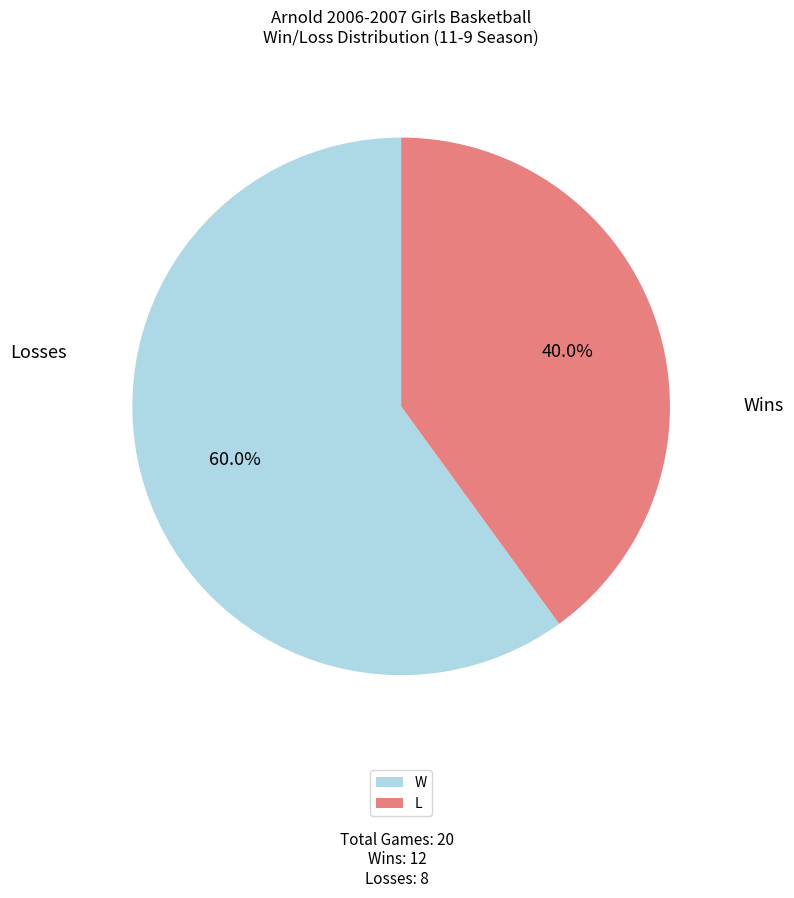

Approximately how many times larger is the value at L compared to W?

0.7